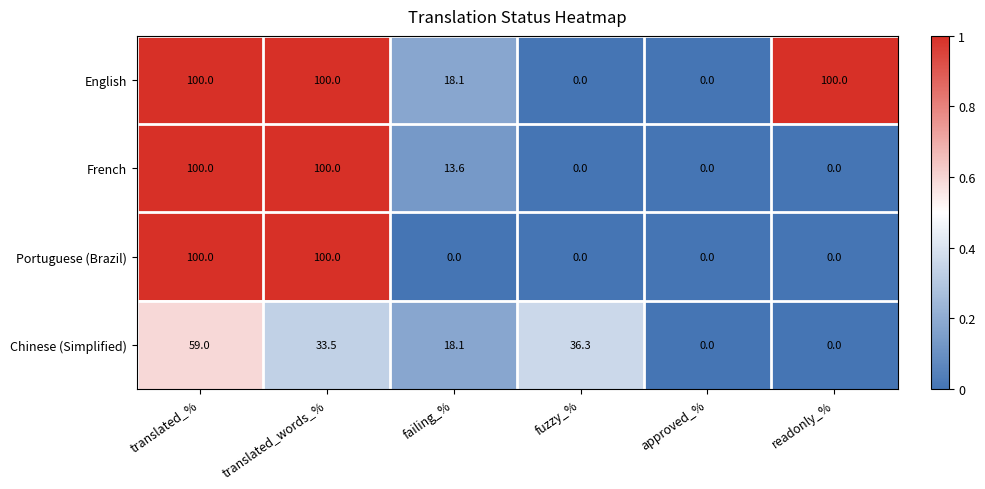

Reading right to left, transcribe all the data shown in this chart.

English: 100.0	0.0	0.0	18.1	100.0	100.0
French: 0.0	0.0	0.0	13.6	100.0	100.0
Portuguese (Brazil): 0.0	0.0	0.0	0.0	100.0	100.0
Chinese (Simplified): 0.0	0.0	36.3	18.1	33.5	59.0